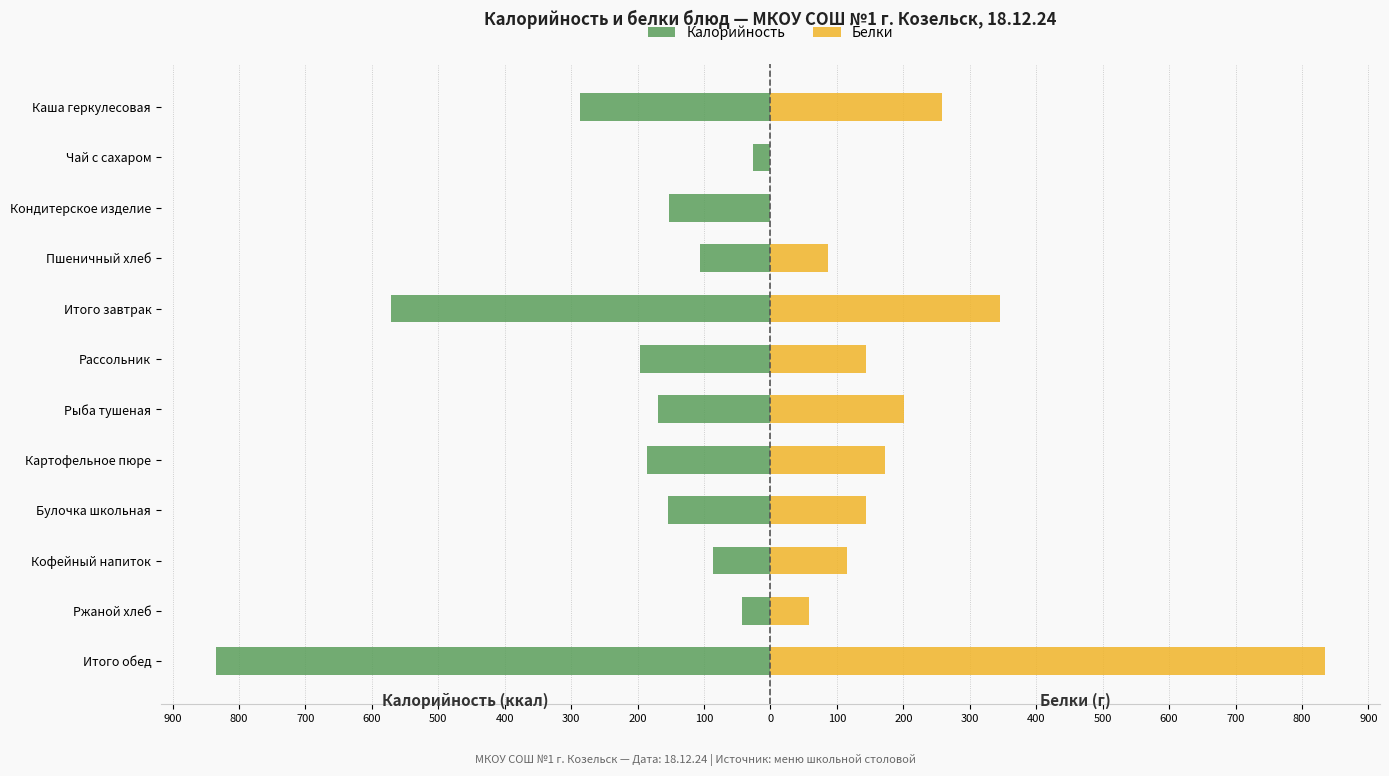

What is the value of the Калорийность bar at the 2nd from the left?

-27.0